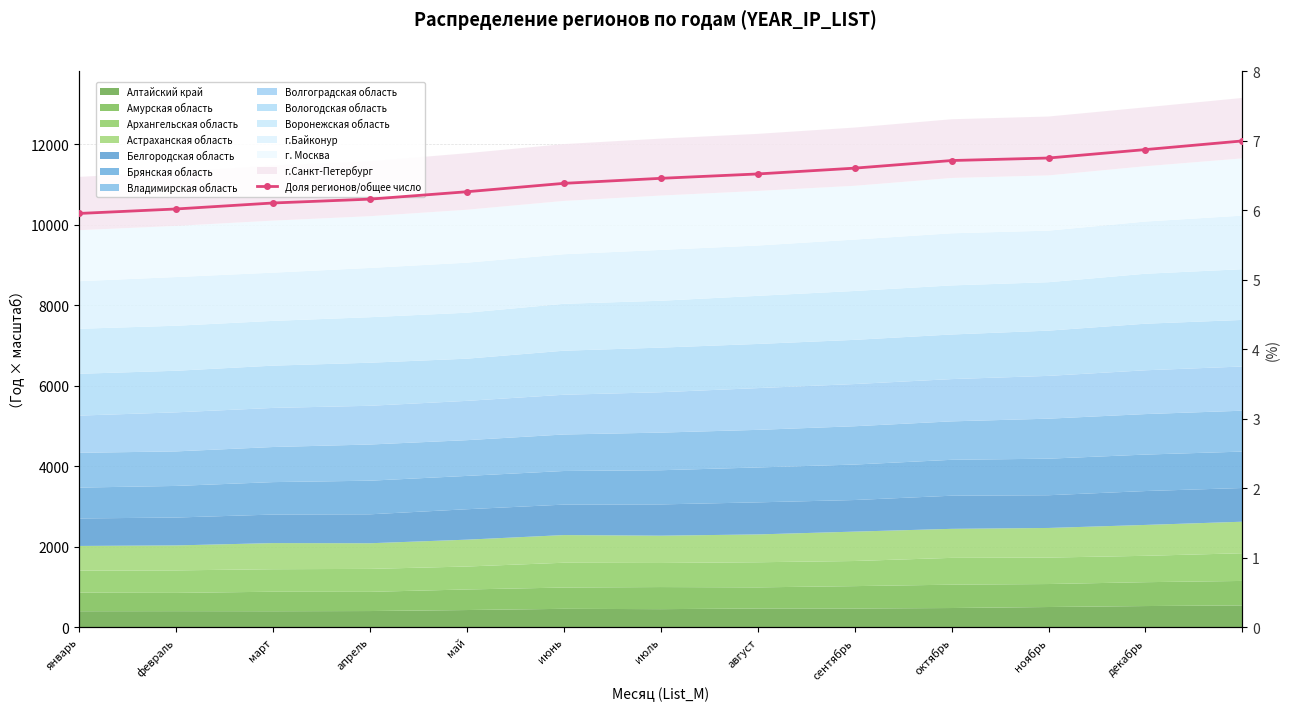

At which label is the value closest to 6?

февраль